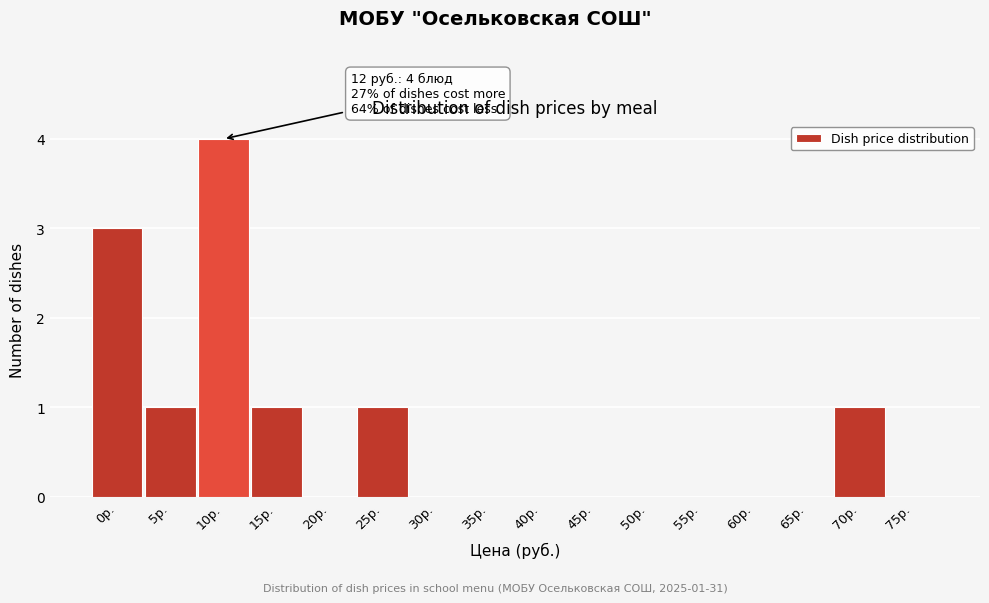

Which range on the x-axis has the tallest bar?

7.5 to 12.5